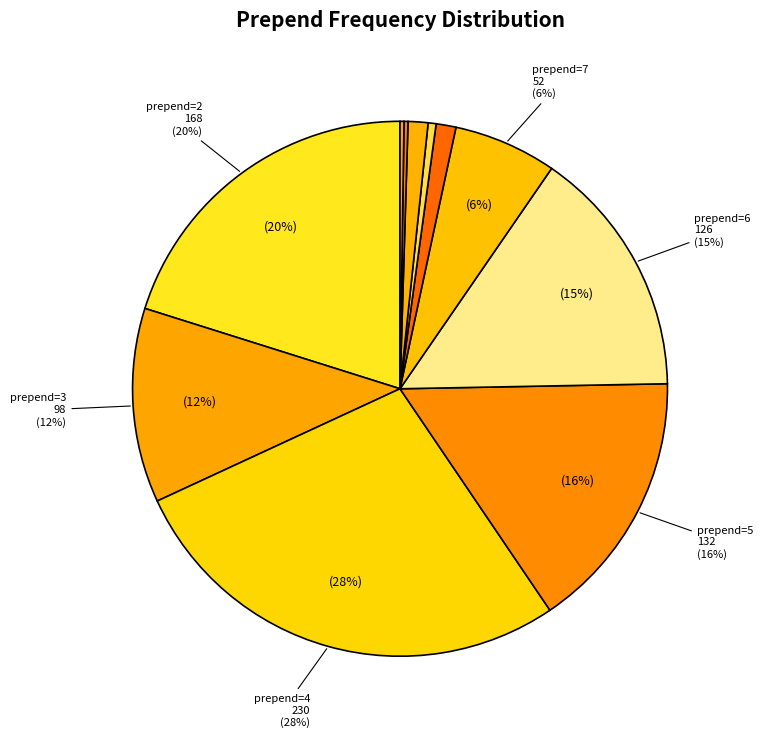

What is the change in value from 2 to 16?

-166